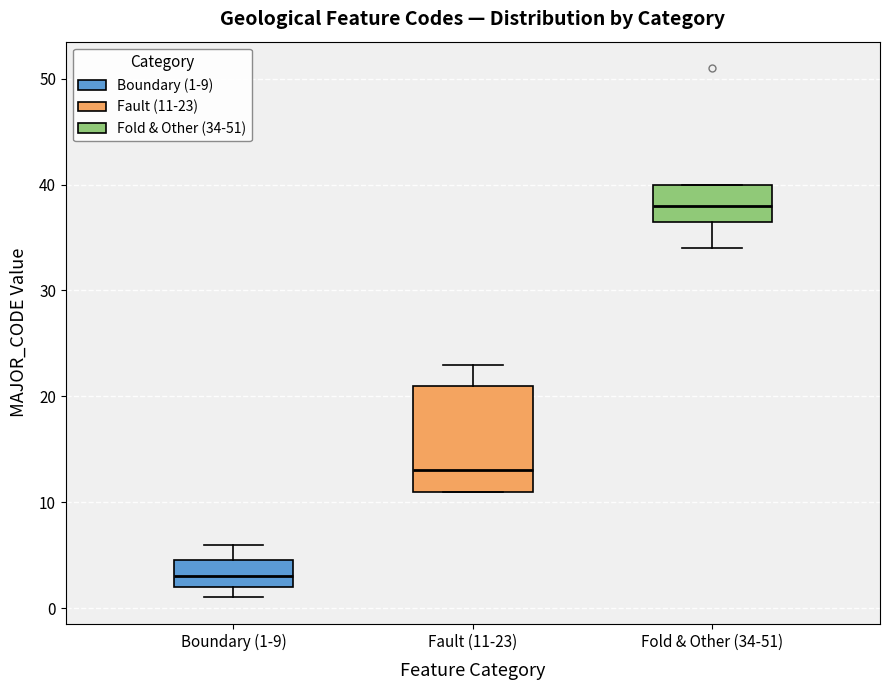

Reading left to right, read every box against the y-axis: the position of its median line, the range the box covers, and the ends of its whiskers. The values are not printed on the chart, so give them approximately, as read against the axis.

Boundary (1-9): median 3, box 2 to 5, whiskers 1 to 6
Fault (11-23): median 13, box 11 to 21, whiskers 11 to 23
Fold & Other (34-51): median 38, box 37 to 40, whiskers 34 to 40